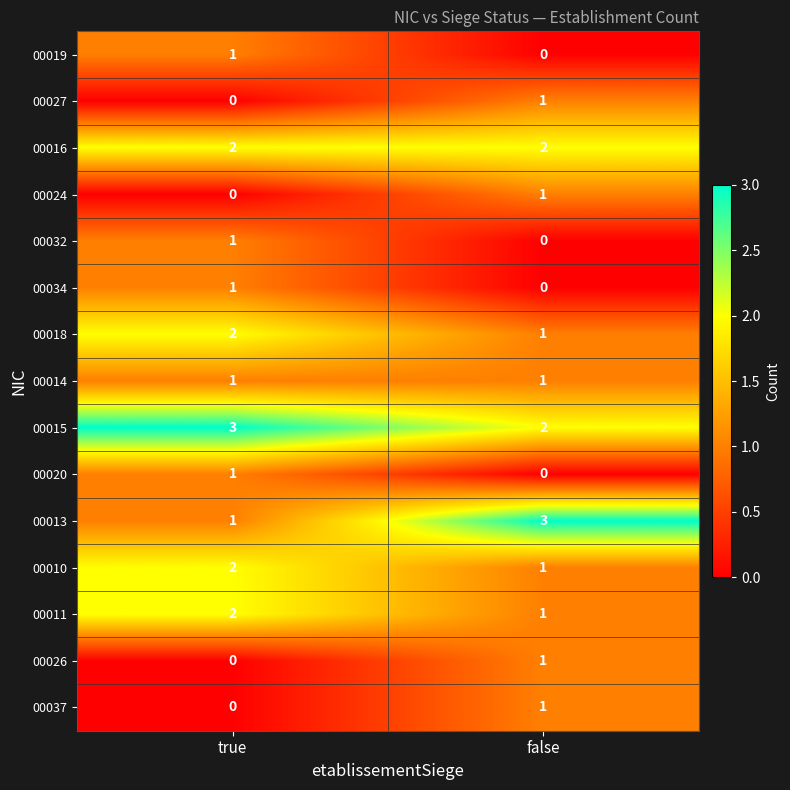

Which series has the widest spread of values?

00013